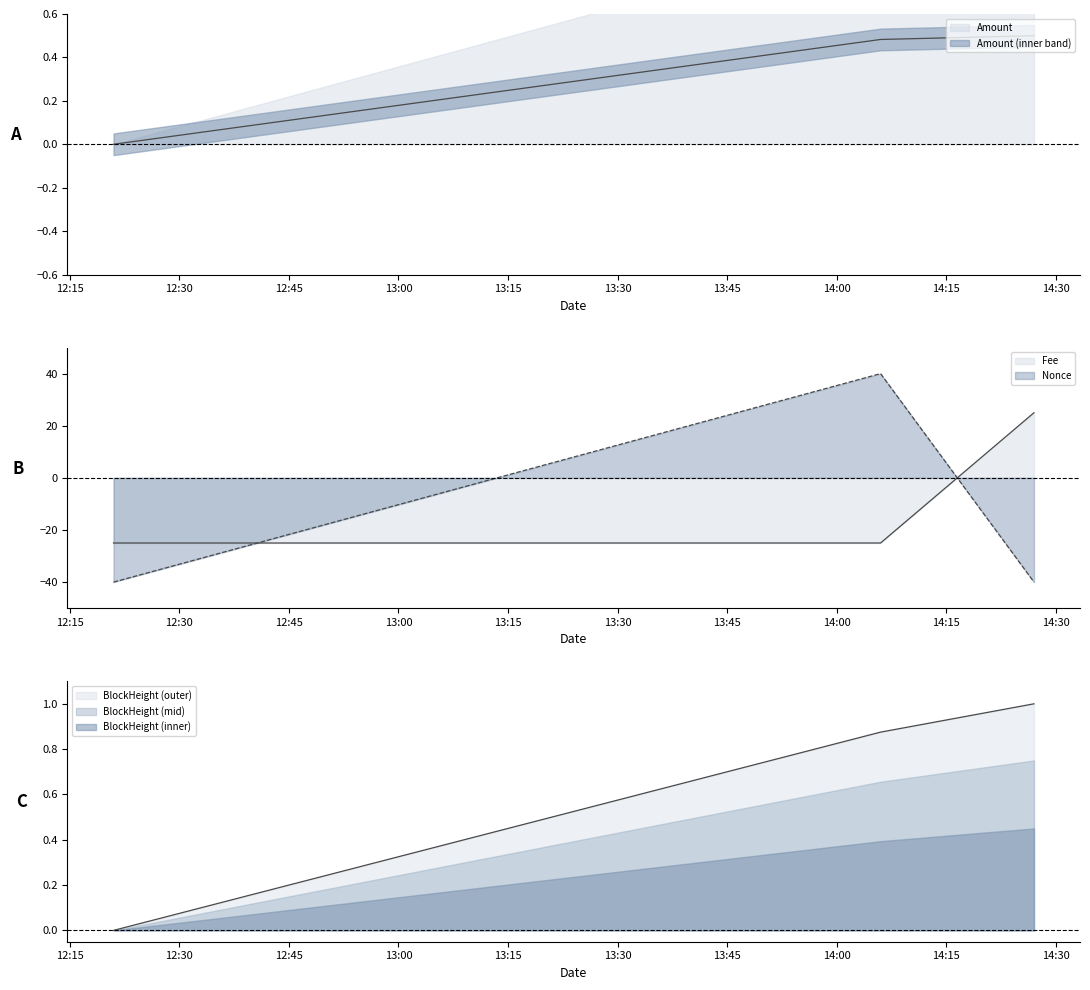

At how many categories does at least one series exceed -32?

3